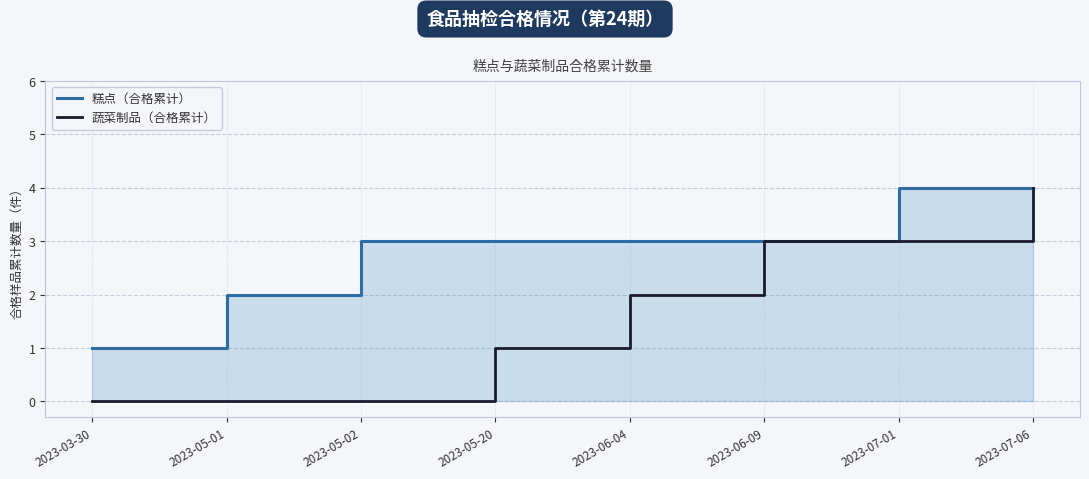

The value of 蔬菜制品（合格累计） at 2023-06-09 is 3. True or false?

True